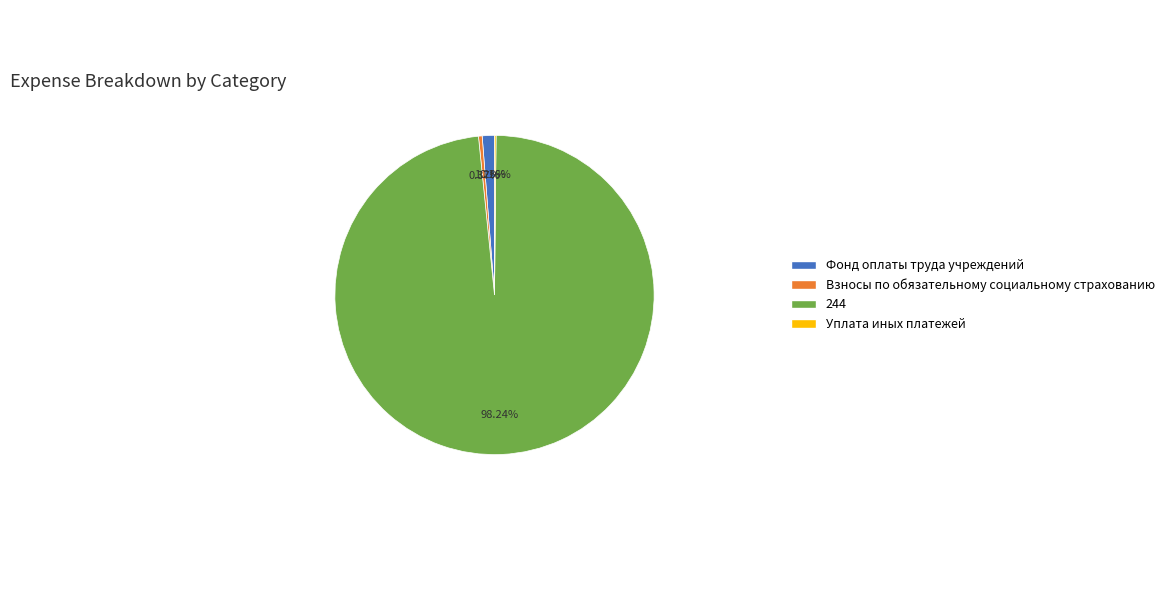

Which has a higher value, Взносы по обязательному социальному страхованию or Фонд оплаты труда учреждений?

Фонд оплаты труда учреждений